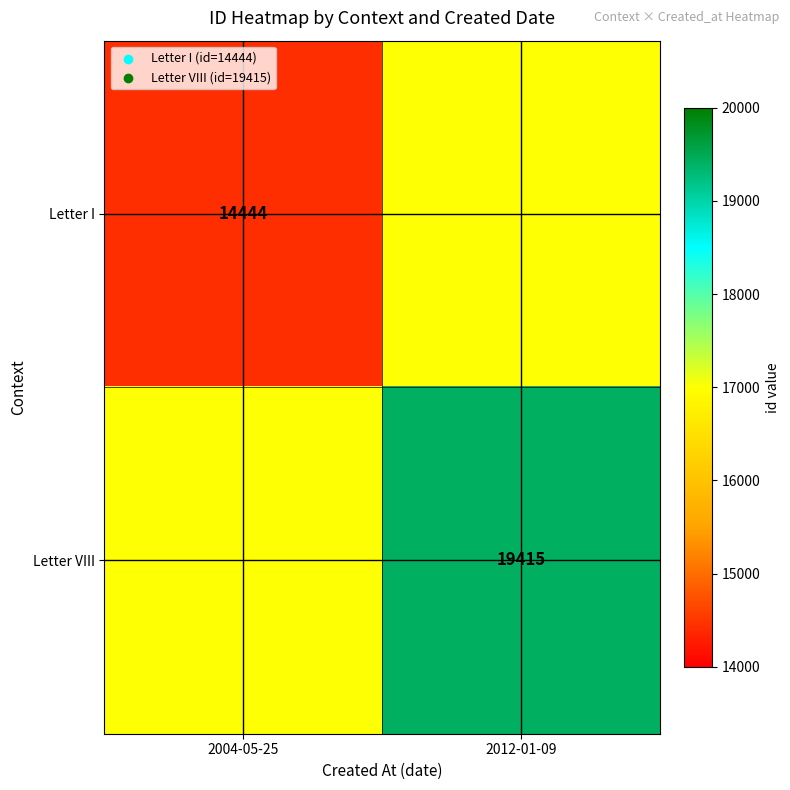

The value of Letter I at 2004-05-25 is 14444. True or false?

True